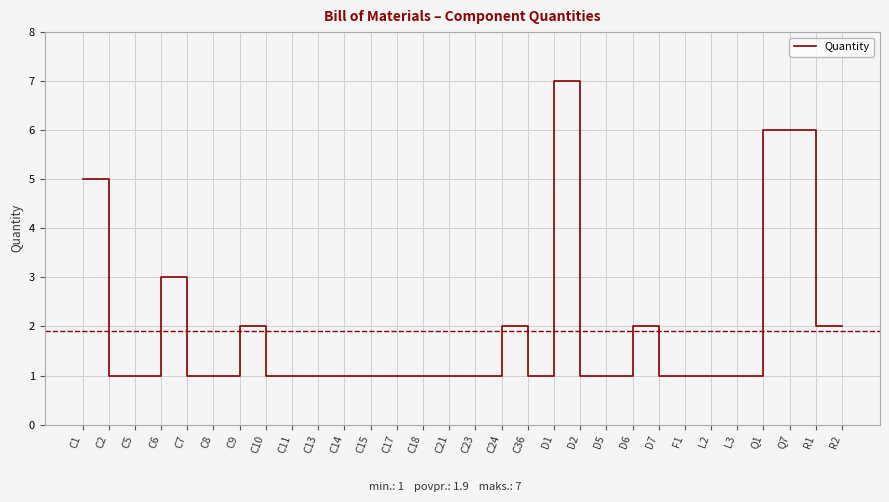

What is the difference between the second highest and second lowest values?

5